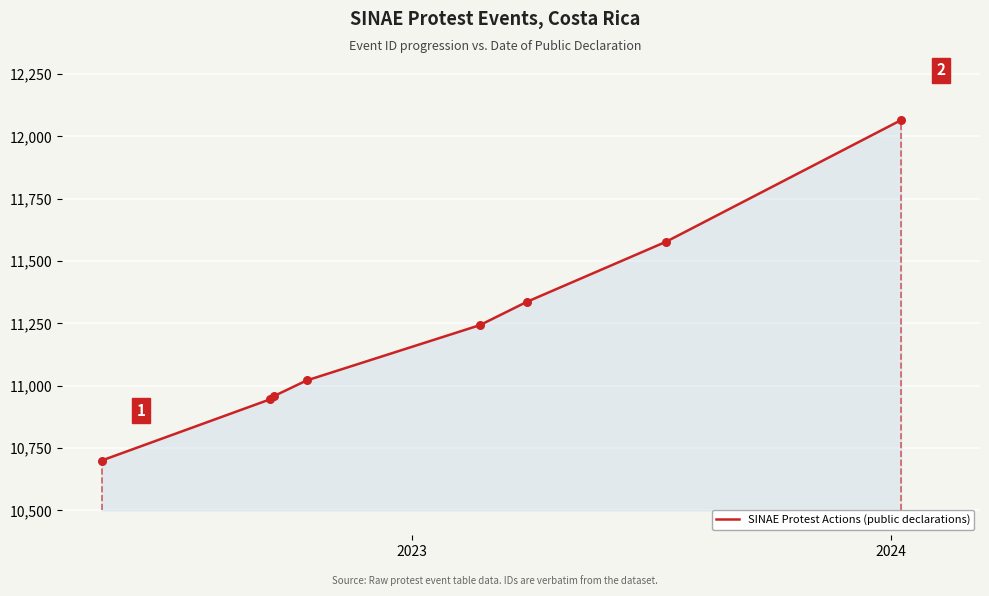

Between 2023-02-22 and 2023-07-14, which is larger?

2023-07-14